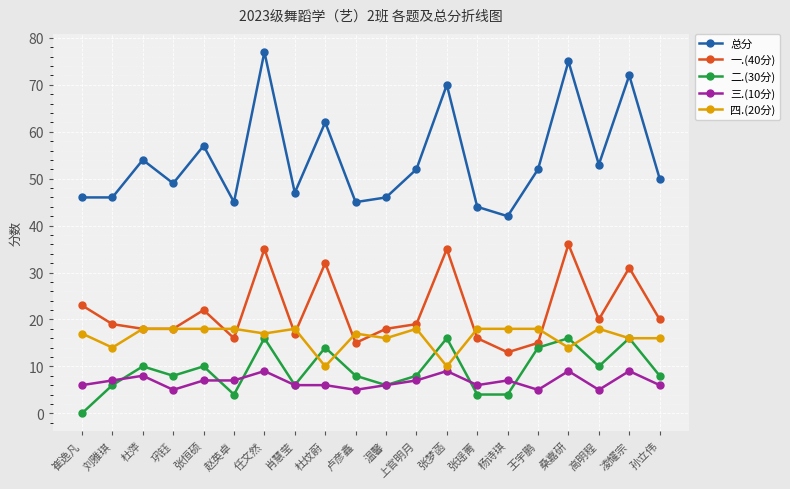

True or false: 二.(30分) has more than 2 points higher than both neighbors.

True